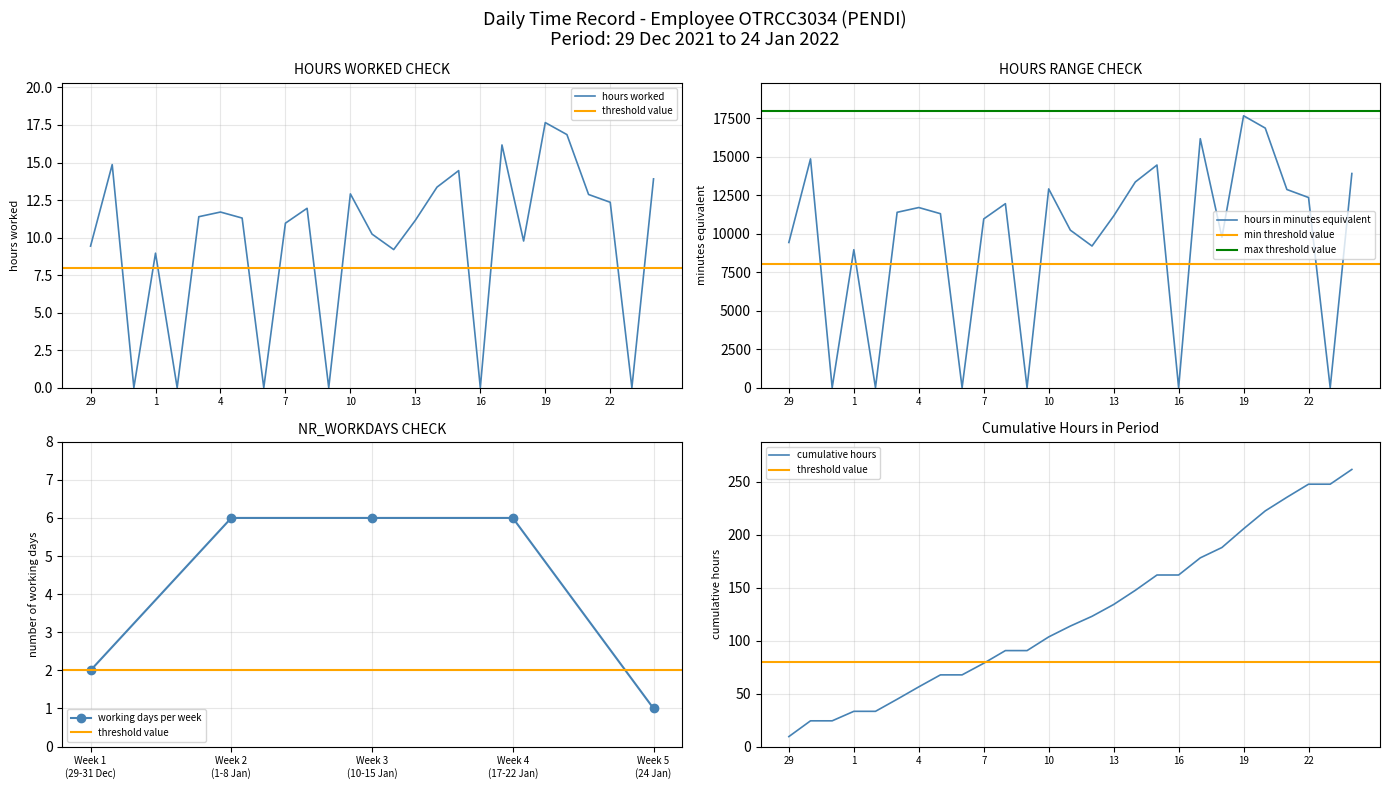

List the labels in order of value, largest first.

19, 20, 17, 30, 15, 24, 14, 10, 21, 22, 8, 4, 3, 5, 13, 7, 11, 18, 29, 12, 1, 31, 2, 6, 9, 16, 23